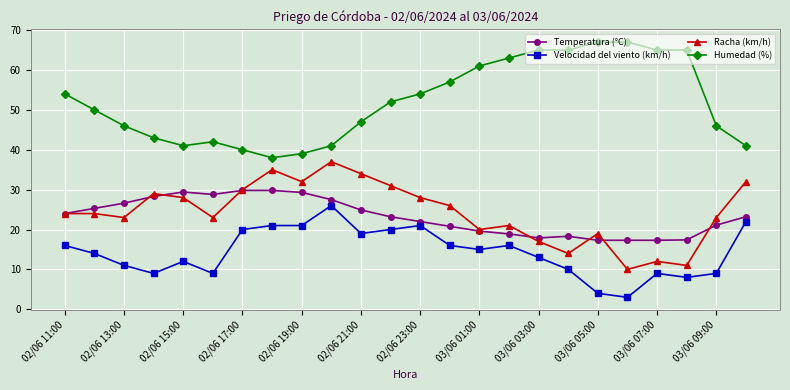

True or false: Temperatura (°C) and Humedad (%) cross at least once.

False